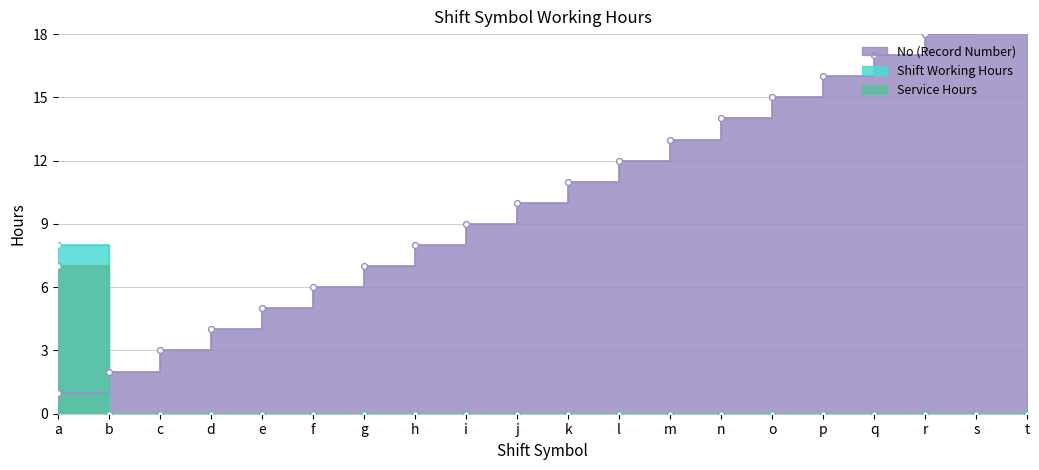

Which series contains the highest Y value?

No (Record Number)